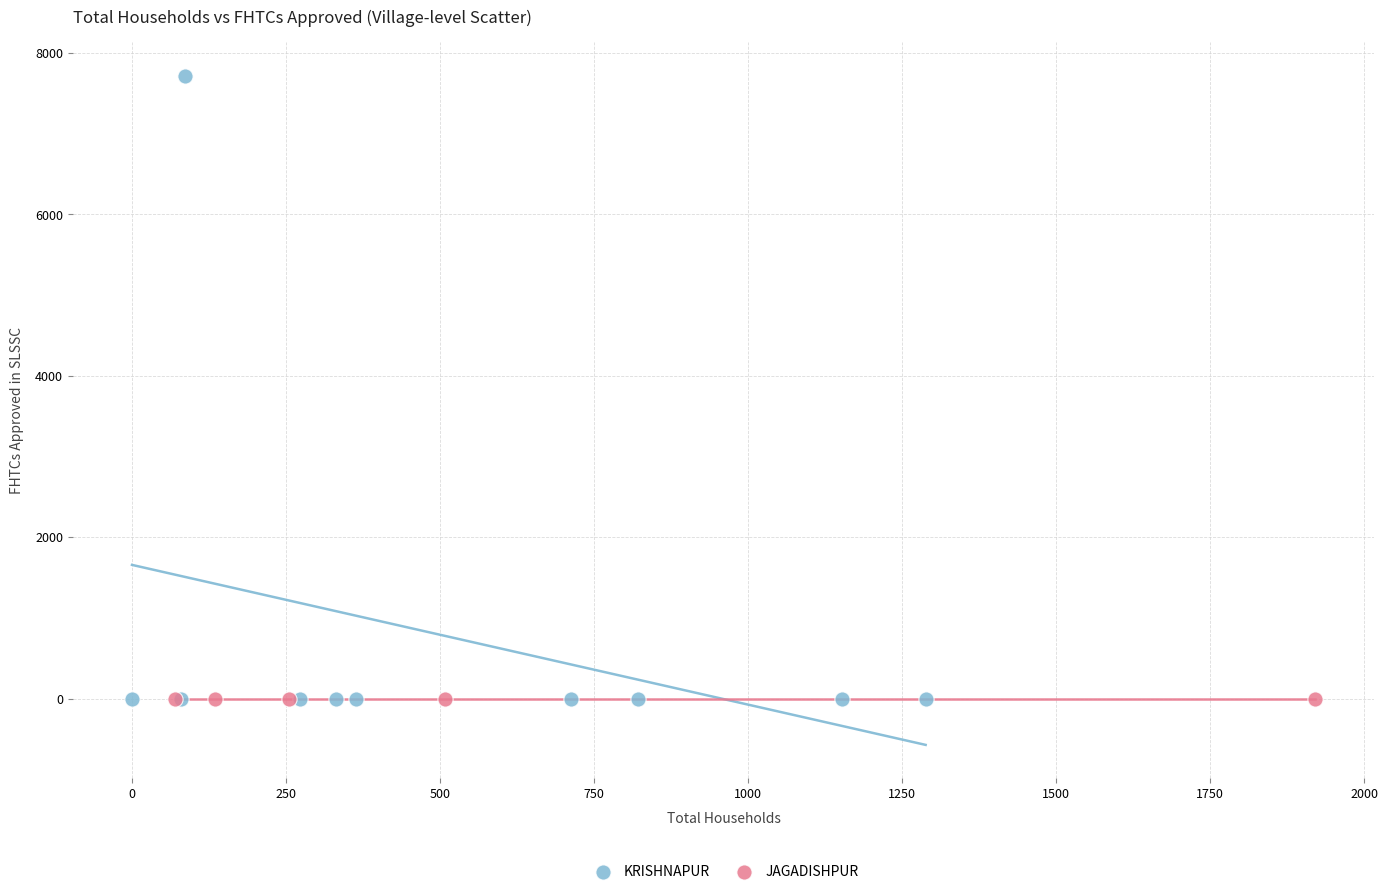

Which series reaches the maximum Y coordinate?

KRISHNAPUR